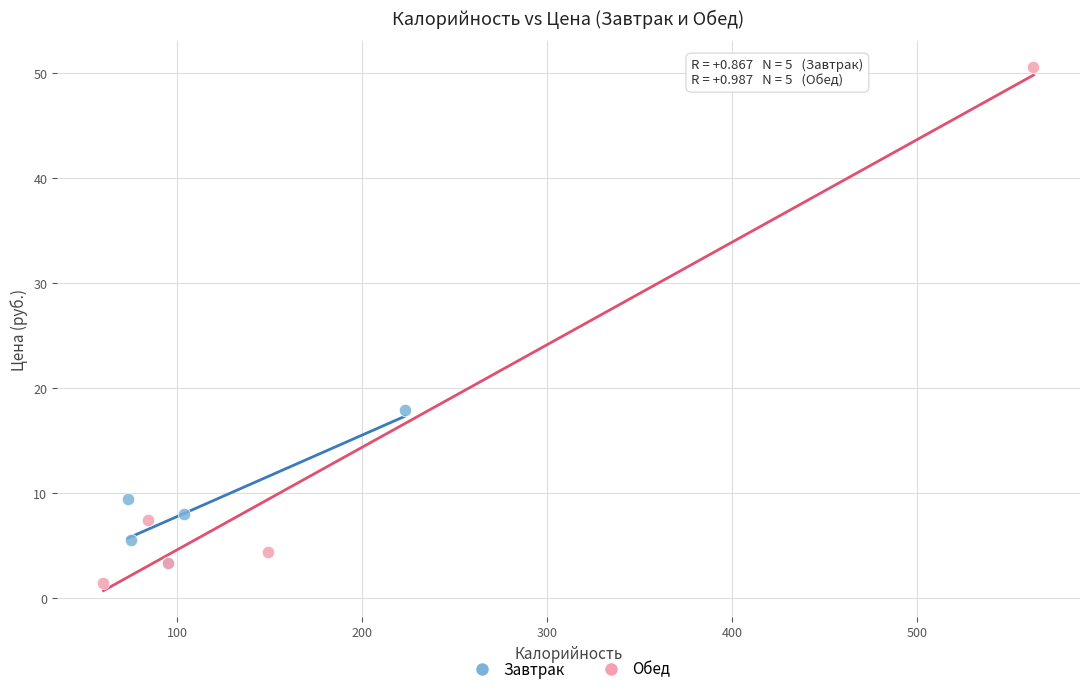

Which series has the largest Y range (max minus min)?

Обед